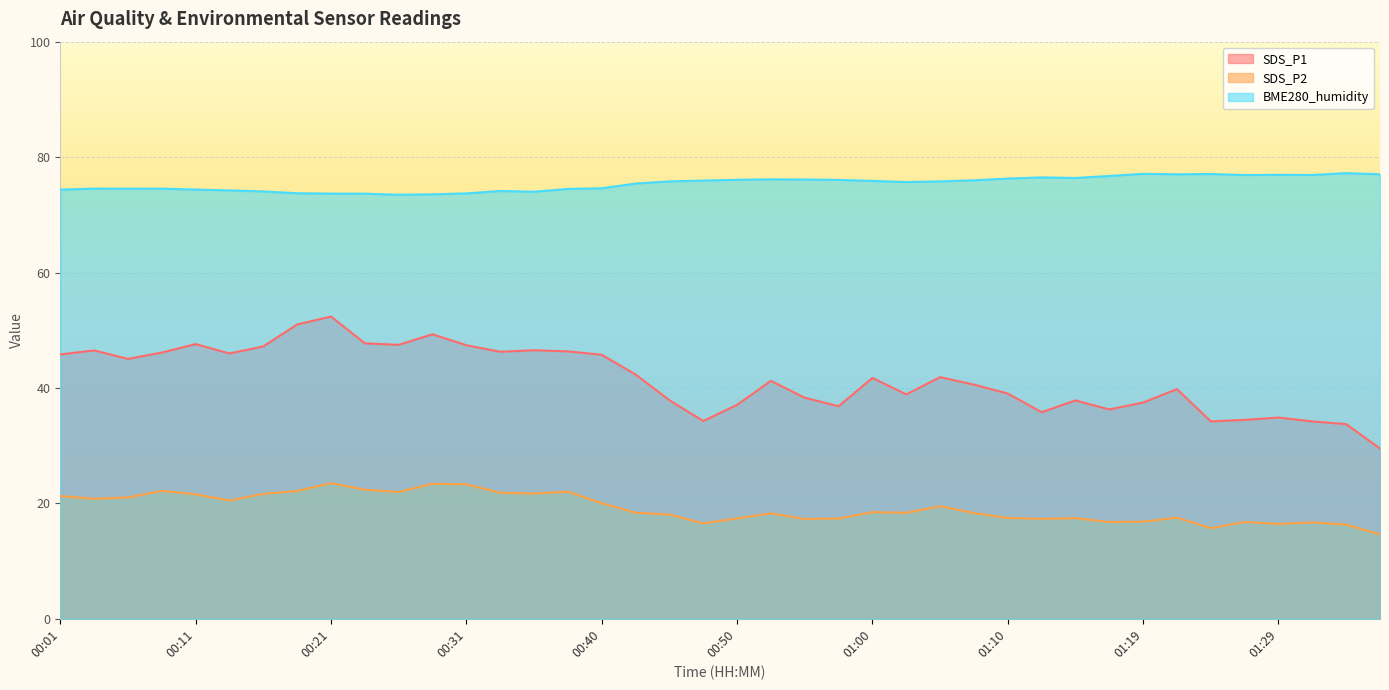

Is the value of SDS_P2 at 00:06 greater than the value of SDS_P1 at 00:57?

No